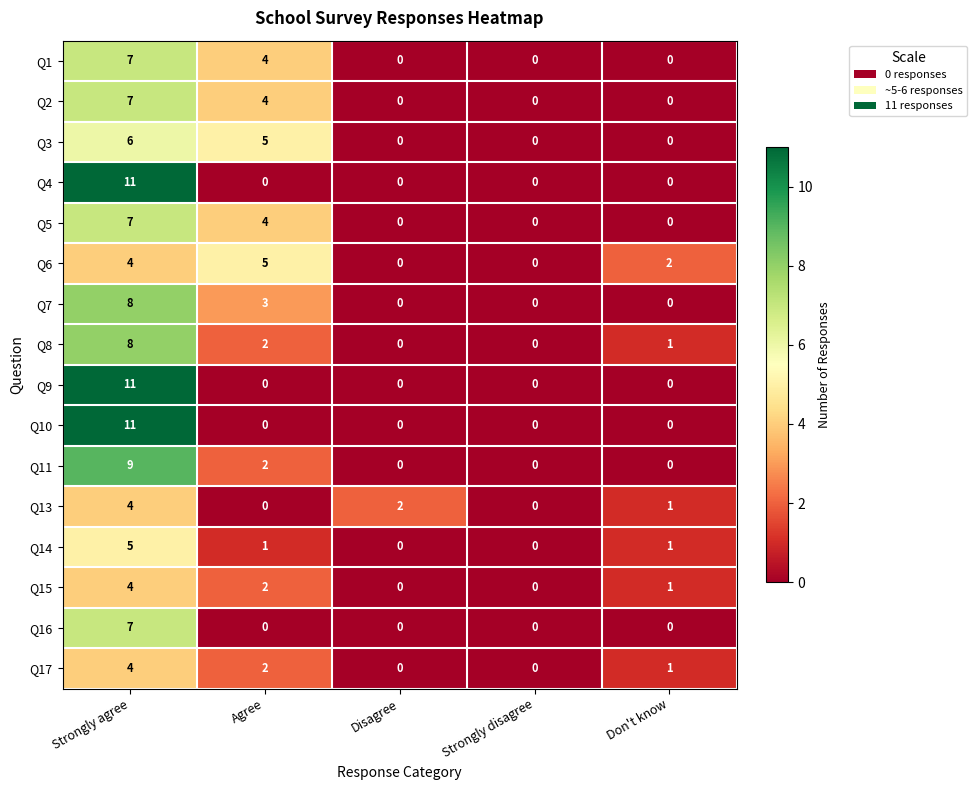

How many Q16 values are between 0 and 1?

4